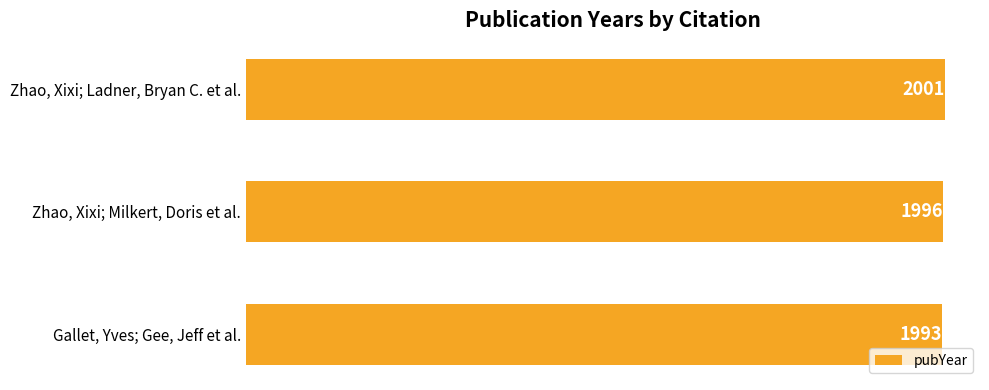

Reading top to bottom, what are all the values shown in this chart?

Zhao, Xixi; Ladner, Bryan C. et al.=2001	Zhao, Xixi; Milkert, Doris et al.=1996	Gallet, Yves; Gee, Jeff et al.=1993